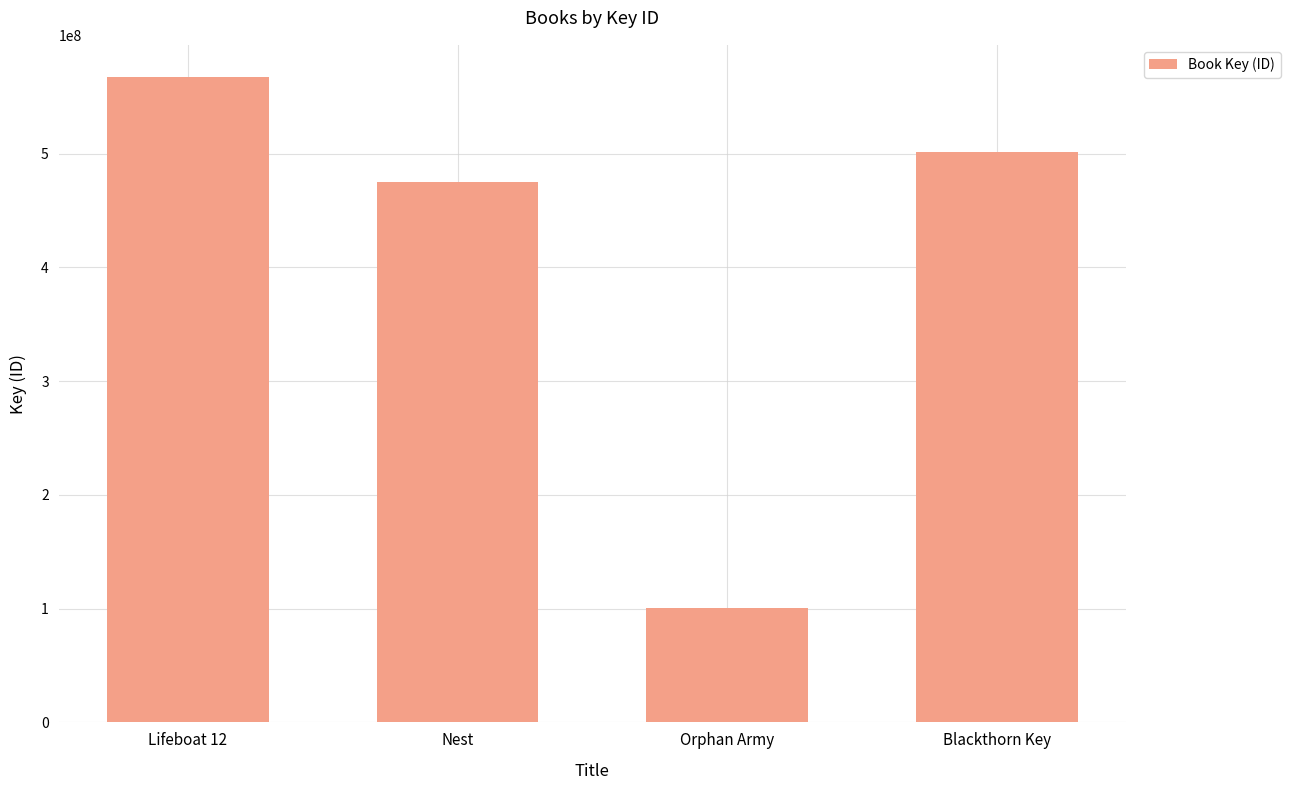

The value at Blackthorn Key is 343223630. True or false?

False